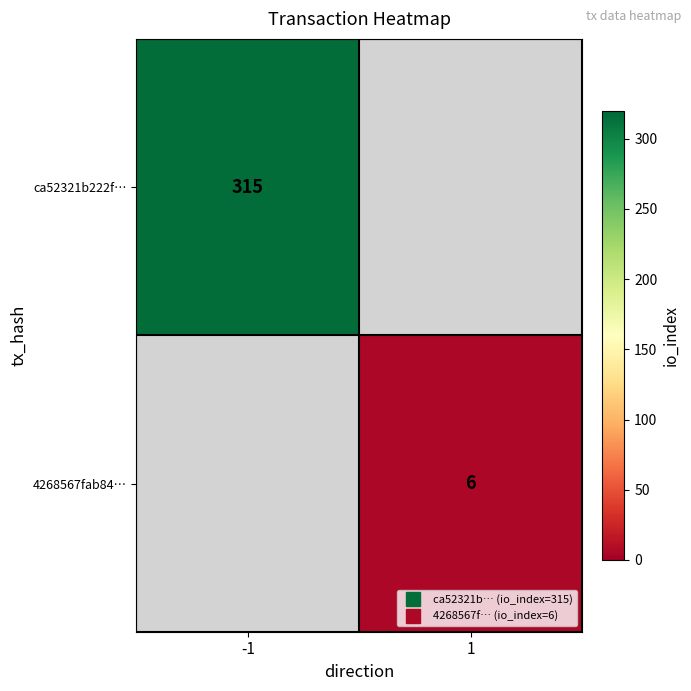

At how many categories does at least one series exceed 298?

1